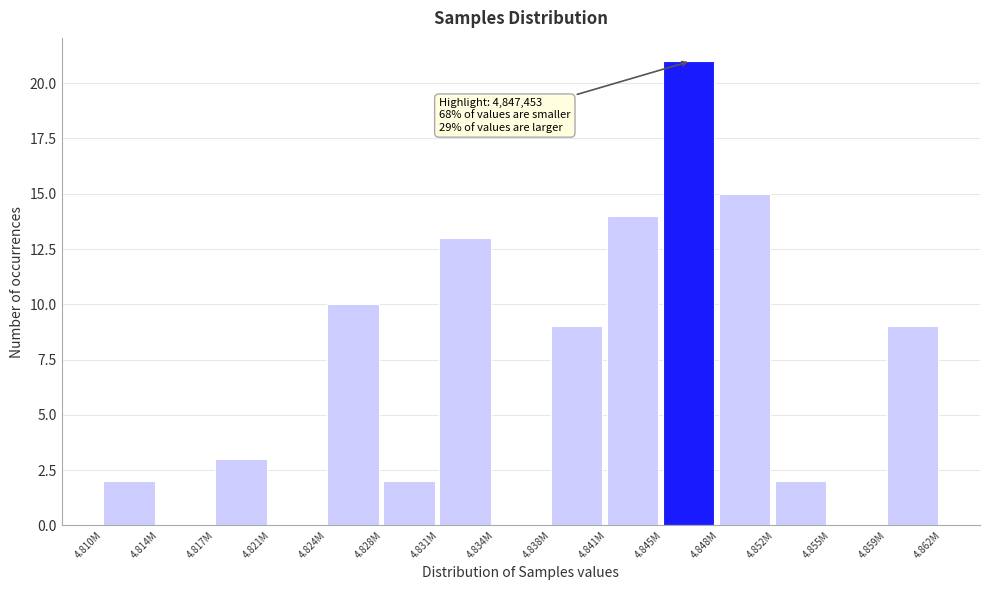

Reading left to right, what are all the values shown in this chart?

4.810M=2	4.814M=0	4.817M=3	4.821M=0	4.824M=10	4.828M=2	4.831M=13	4.834M=0	4.838M=9	4.841M=14	4.845M=21	4.848M=15	4.852M=2	4.855M=0	4.859M=9